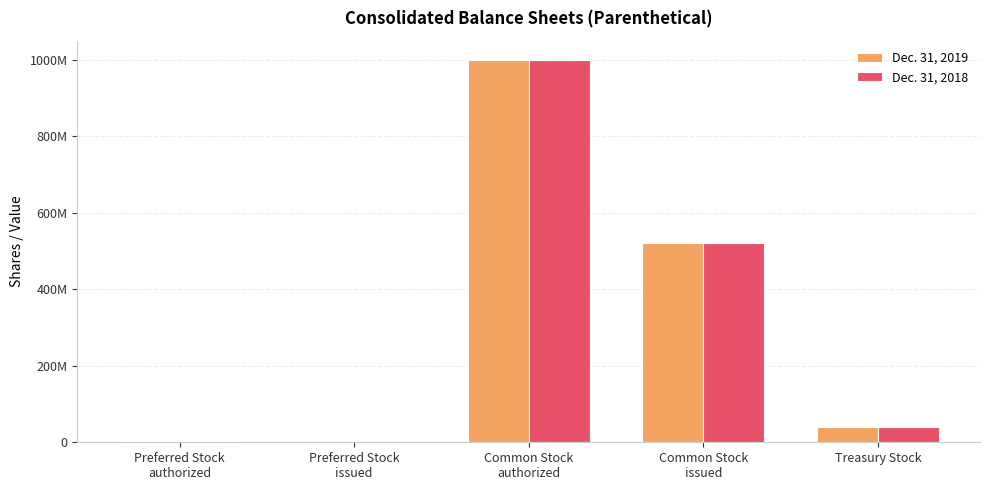

What are all the series names shown in the legend?

Dec. 31, 2019, Dec. 31, 2018